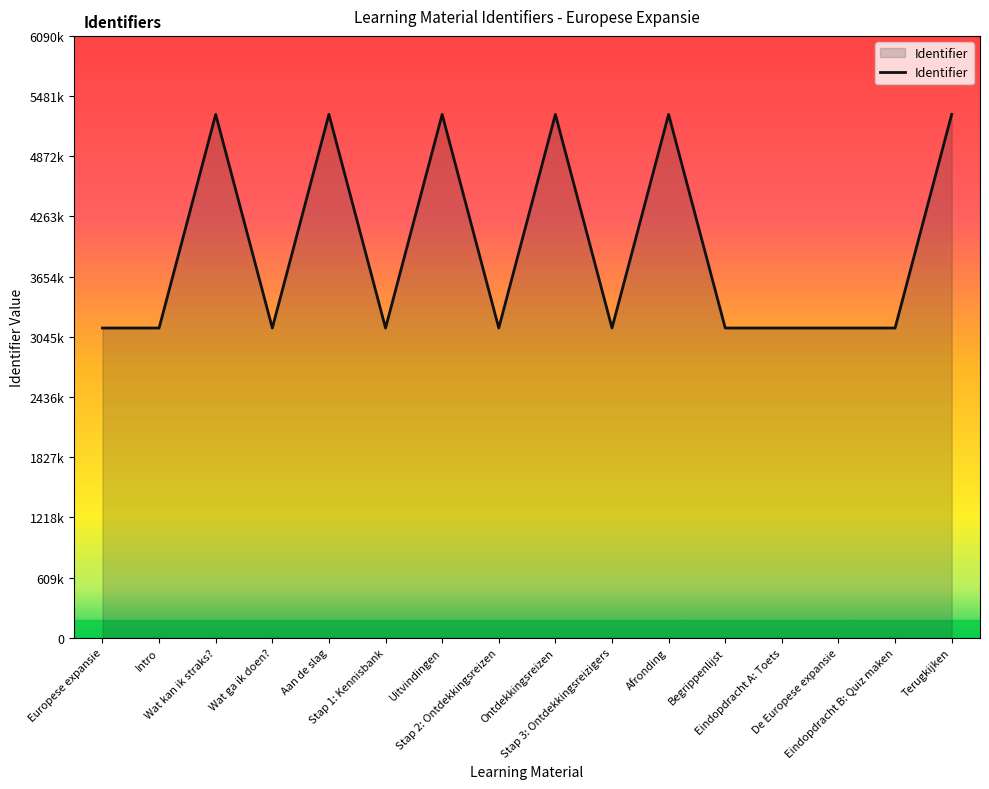

How many interior local valleys (lower than both neighbors) does the data have?

5